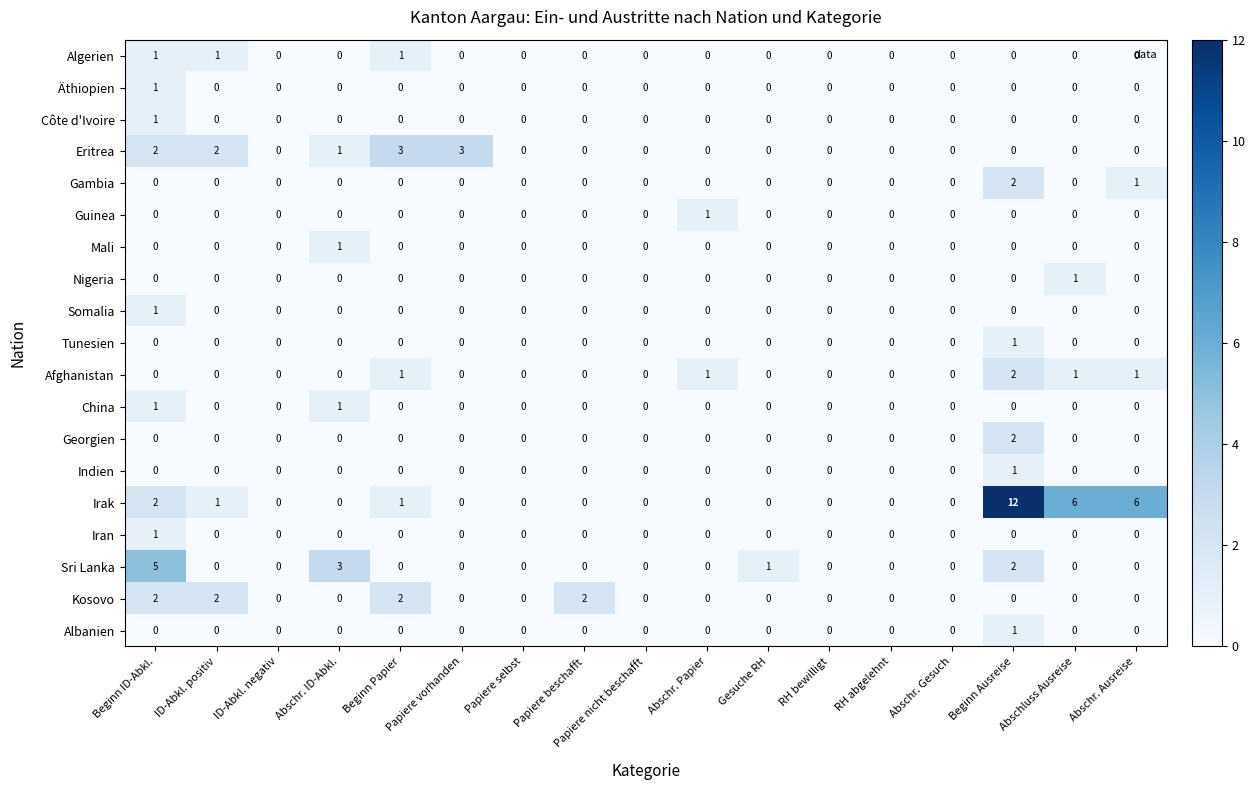

What is the total value across all series at Abschr. Ausreise?

8